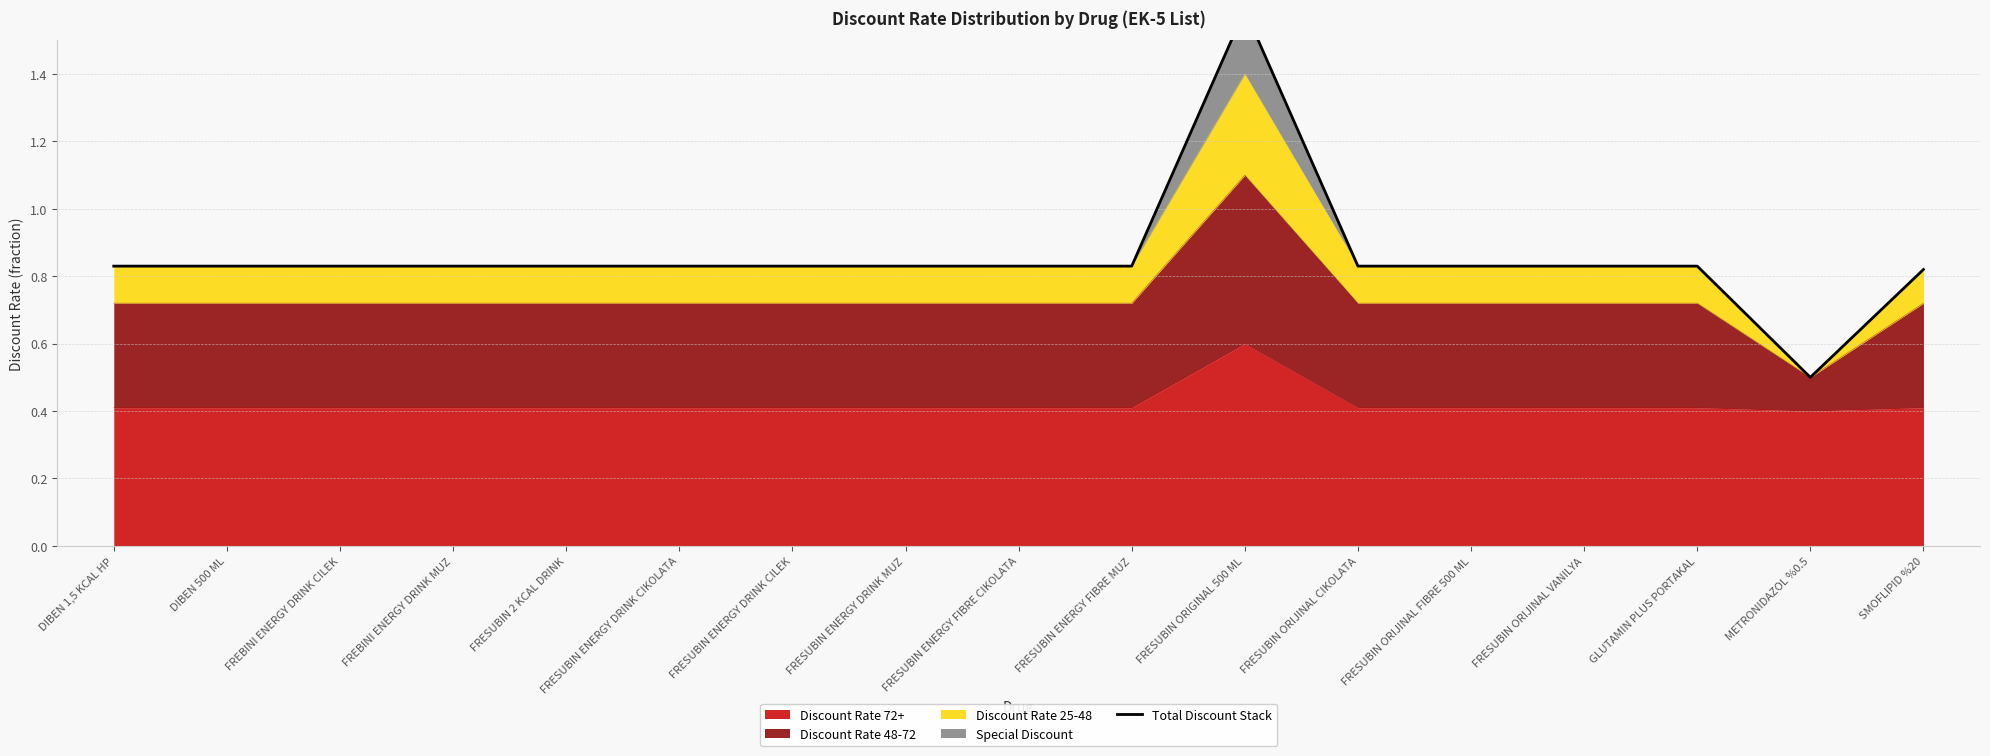

True or false: the data shows 2.2 at FRESUBIN ORIGINAL 500 ML.

False